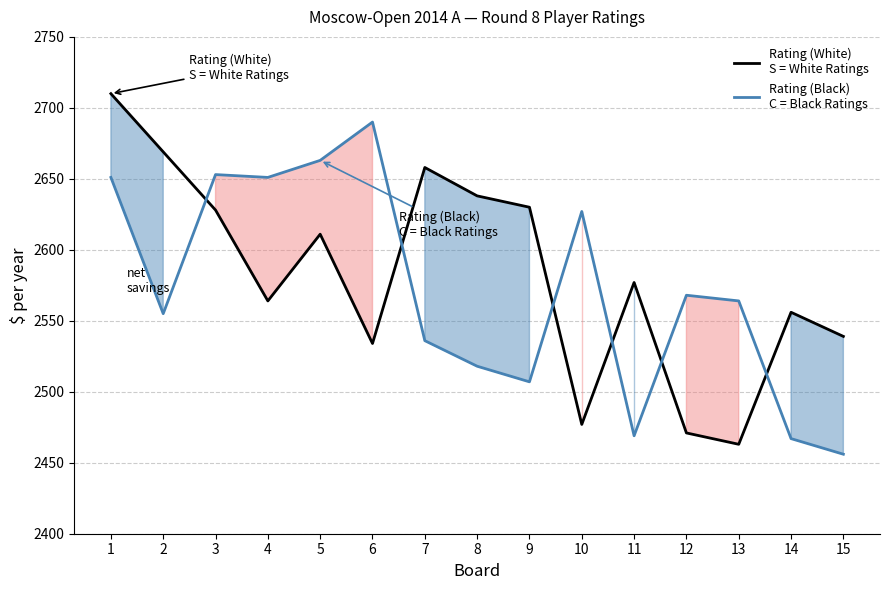

True or false: Rating (Black)
C = Black Ratings has more than 1 interior local peaks.

True